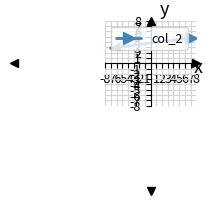

Is it true that the value at 7 is 4.7?

True